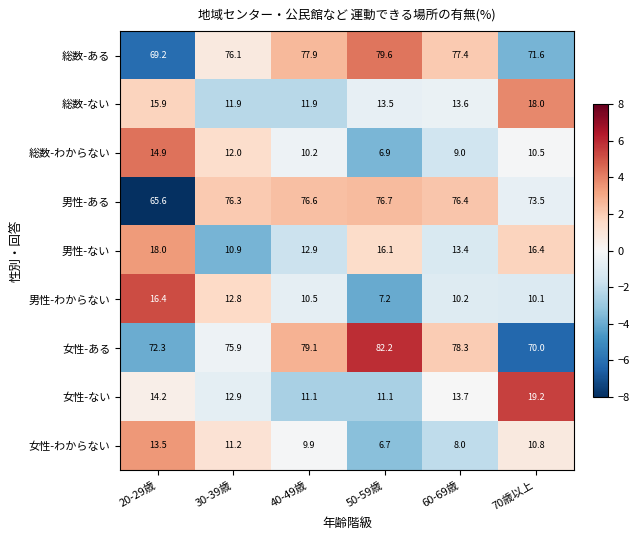

Rank the categories by 総数-ある value from lowest to highest.

20-29歳, 70歳以上, 30-39歳, 60-69歳, 40-49歳, 50-59歳